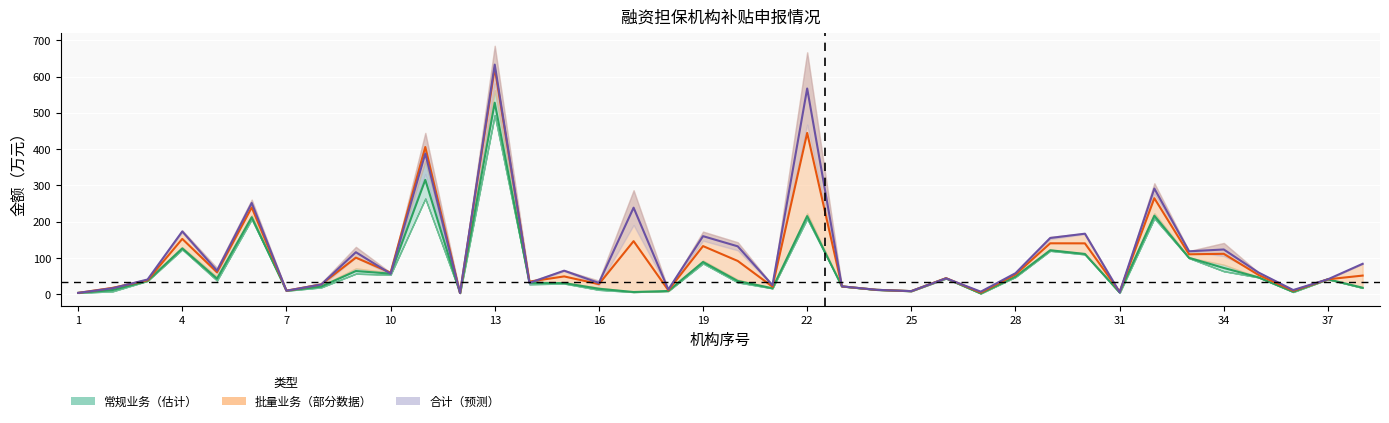

How many distinct data groups are displayed?

3